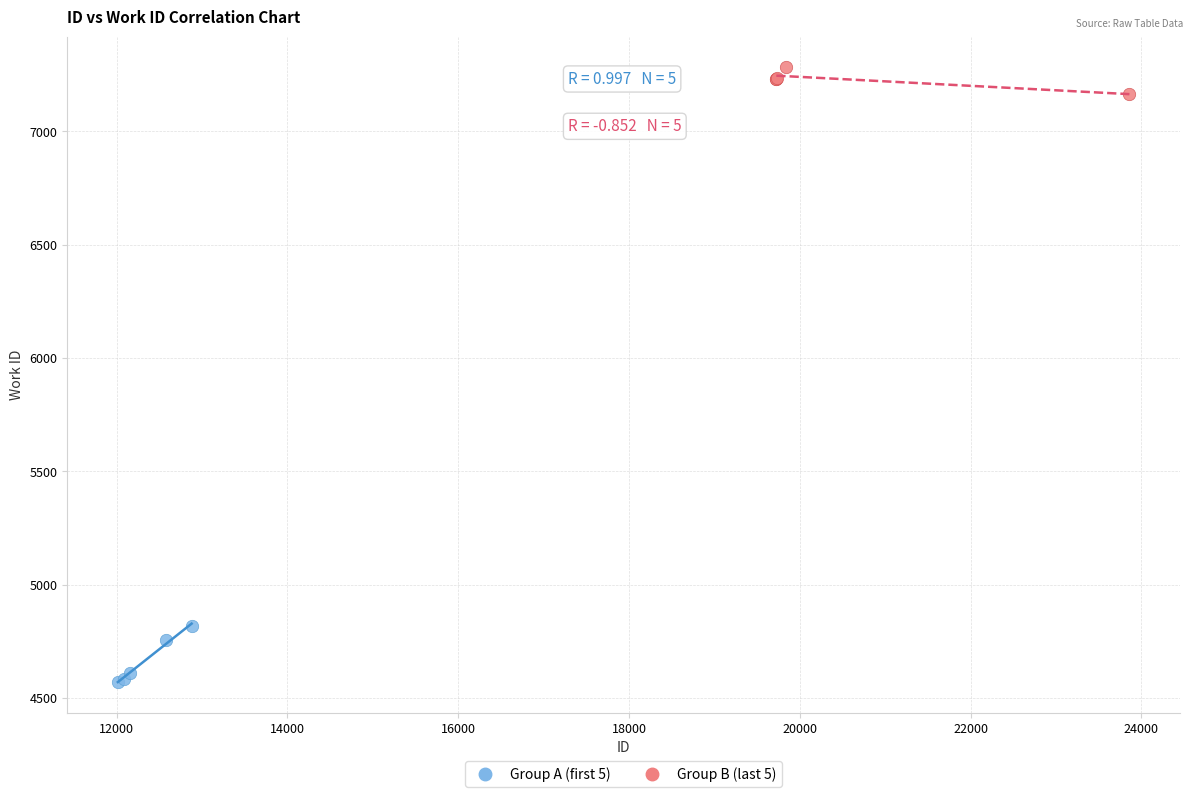

Which series contains the lowest Y value?

Group A (first 5)